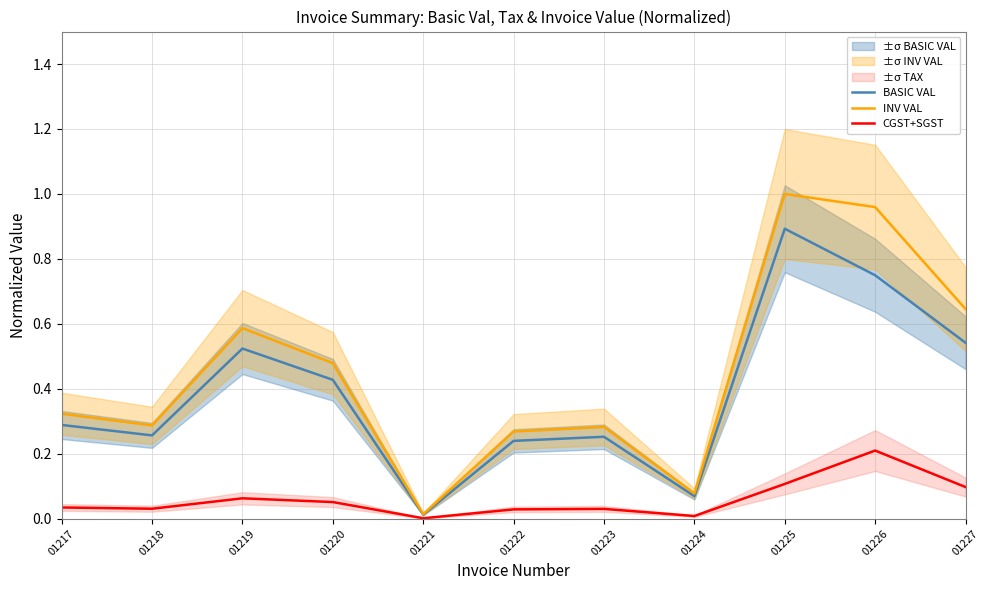

At 01226, list the series in order from largest to smallest.

INV VAL, BASIC VAL, CGST+SGST